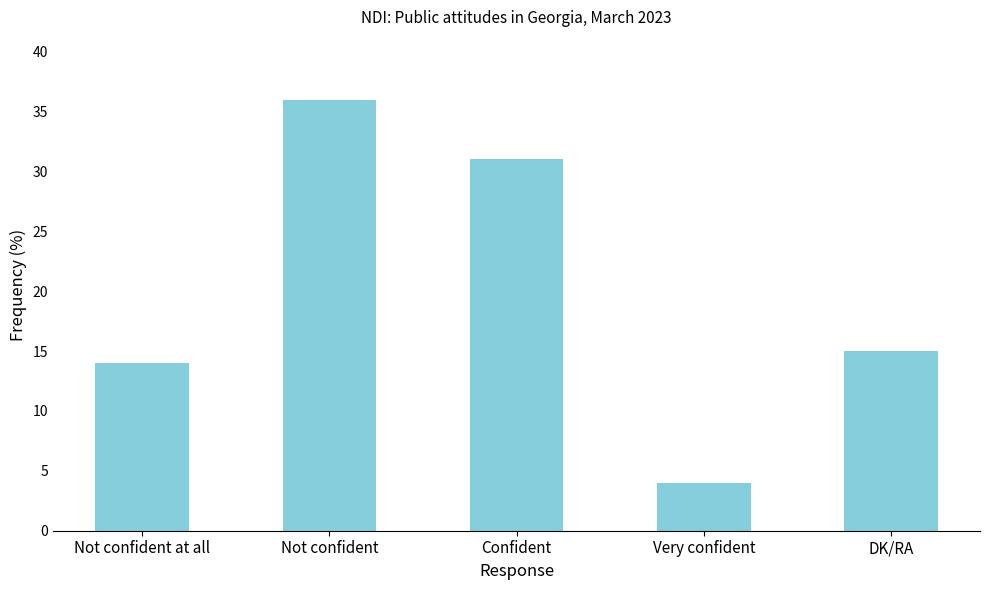

What position from the left is Very confident?

4